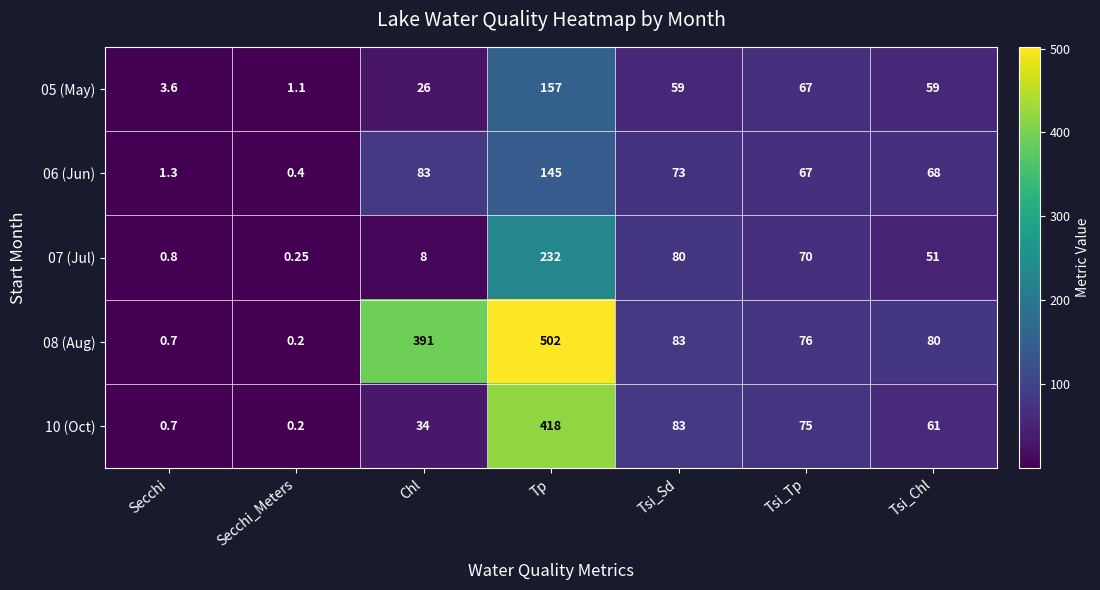

Rank the series at Chl from lowest to highest value.

07 (Jul), 05 (May), 10 (Oct), 06 (Jun), 08 (Aug)